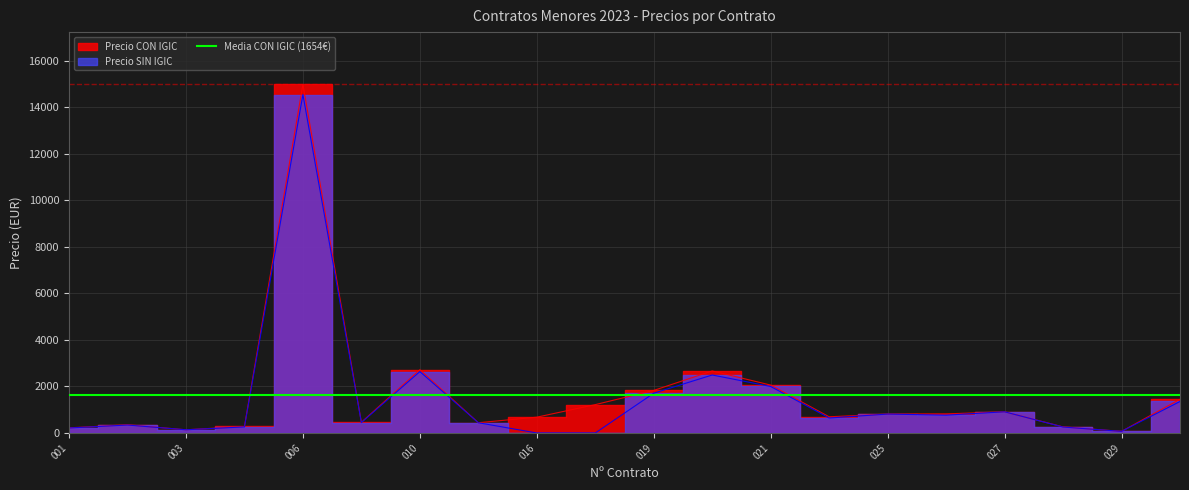

Where is the first local maximum for Precio SIN IGIC?

002